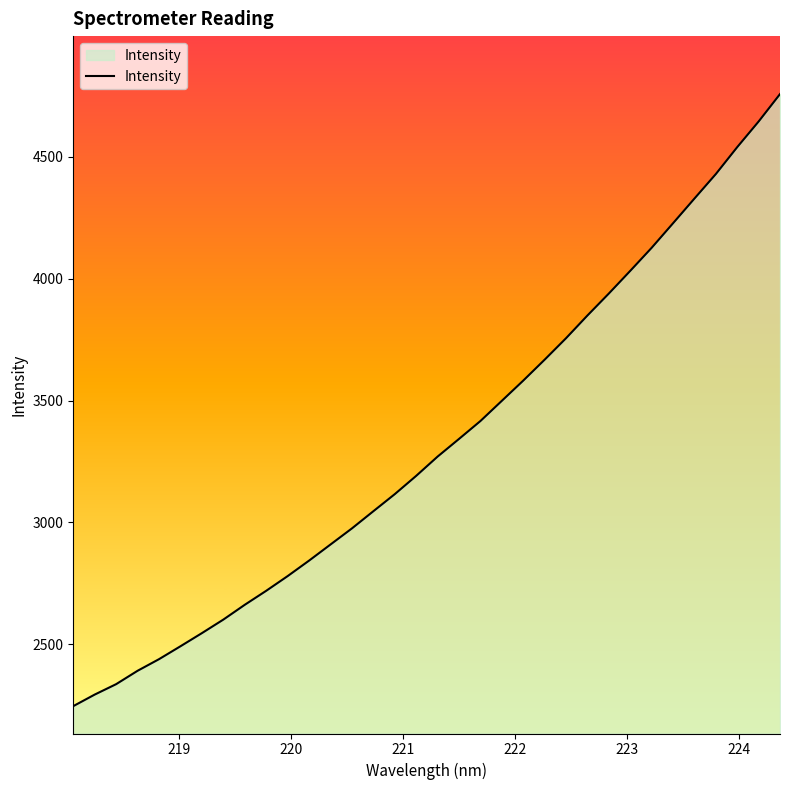

What is the maximum value shown in the chart?

4758.0